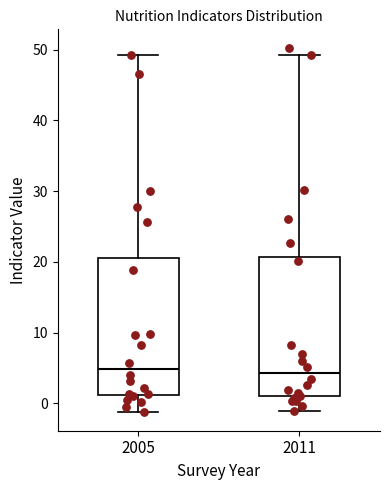

Reading left to right, read every box against the y-axis: the position of its median line, the range the box covers, and the ends of its whiskers. The values are not printed on the chart, so give them approximately, as read against the axis.

2005: median 5, box 1 to 21, whiskers -1 to 49
2011: median 4, box 1 to 21, whiskers -1 to 49